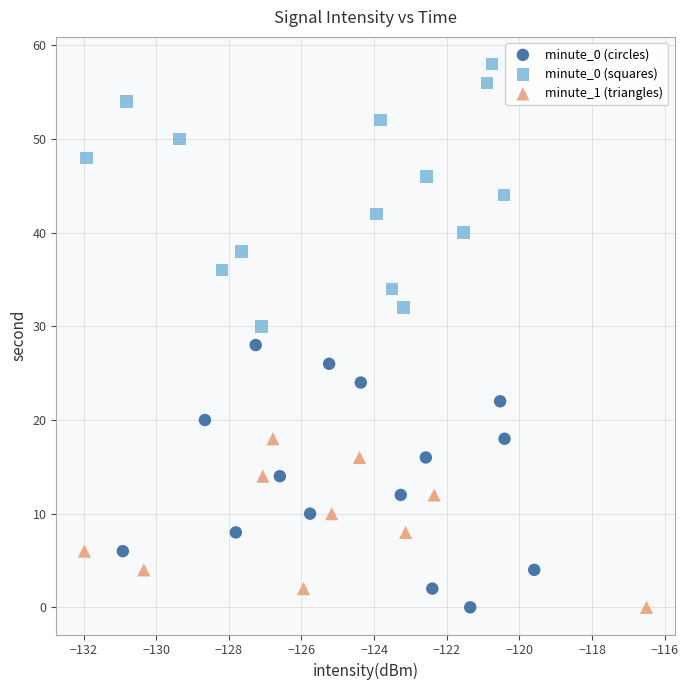

Which series reaches the maximum Y coordinate?

minute_0 (squares)